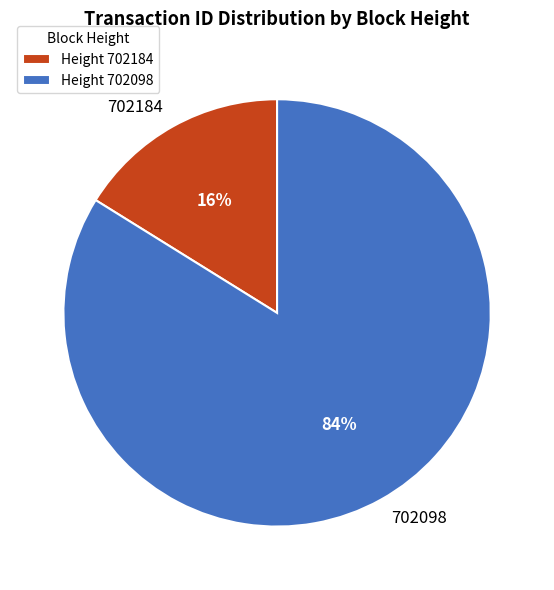

Rank the categories by value from highest to lowest.

702098, 702184